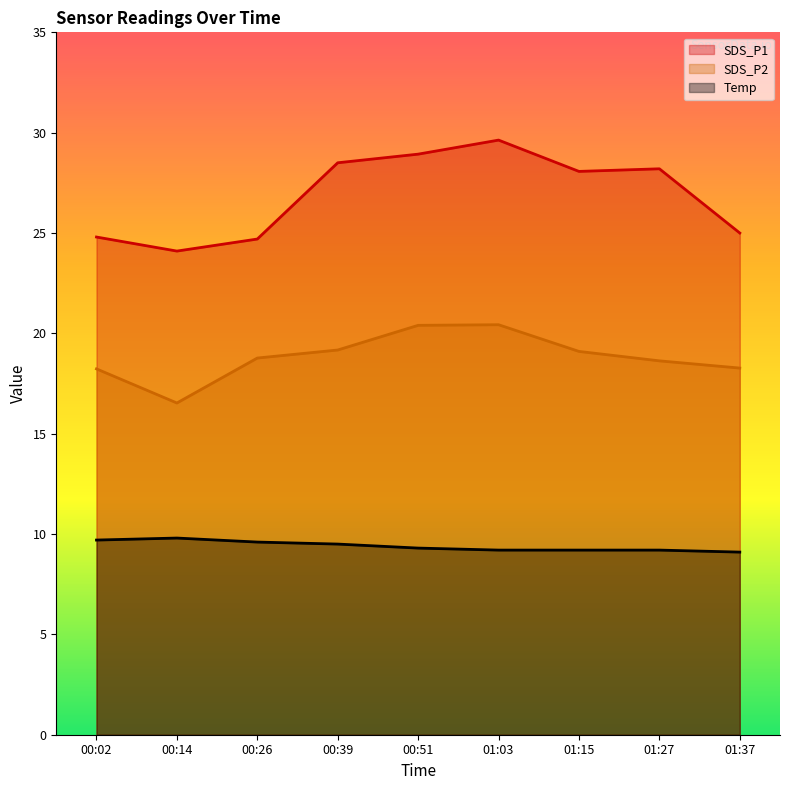

At which label does SDS_P1 reach its peak?

01:03